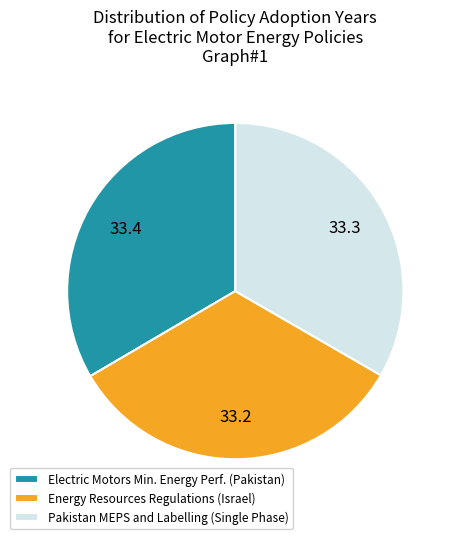

The Energy Resources Regulations (Israel) slice represents 33% of the pie. True or false?

True